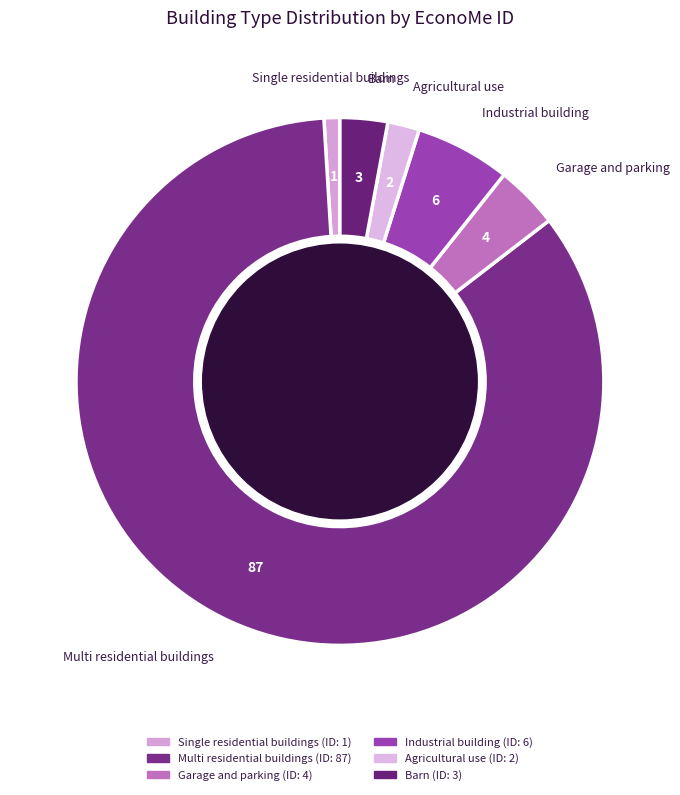

The Garage and parking slice represents 15% of the pie. True or false?

False